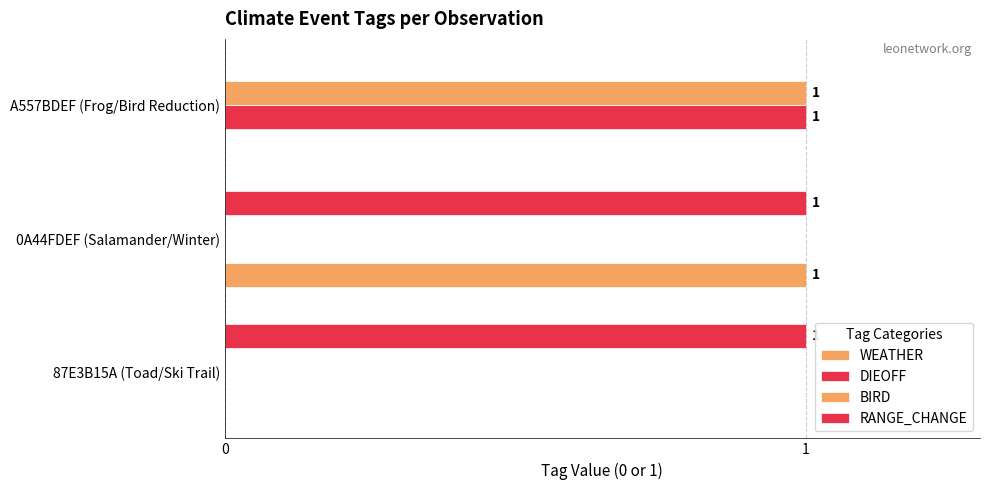

Reading left to right, transcribe all the data shown in this chart.

WEATHER: 0	1	0
DIEOFF: 0	0	1
BIRD: 0	0	1
RANGE_CHANGE: 1	1	0